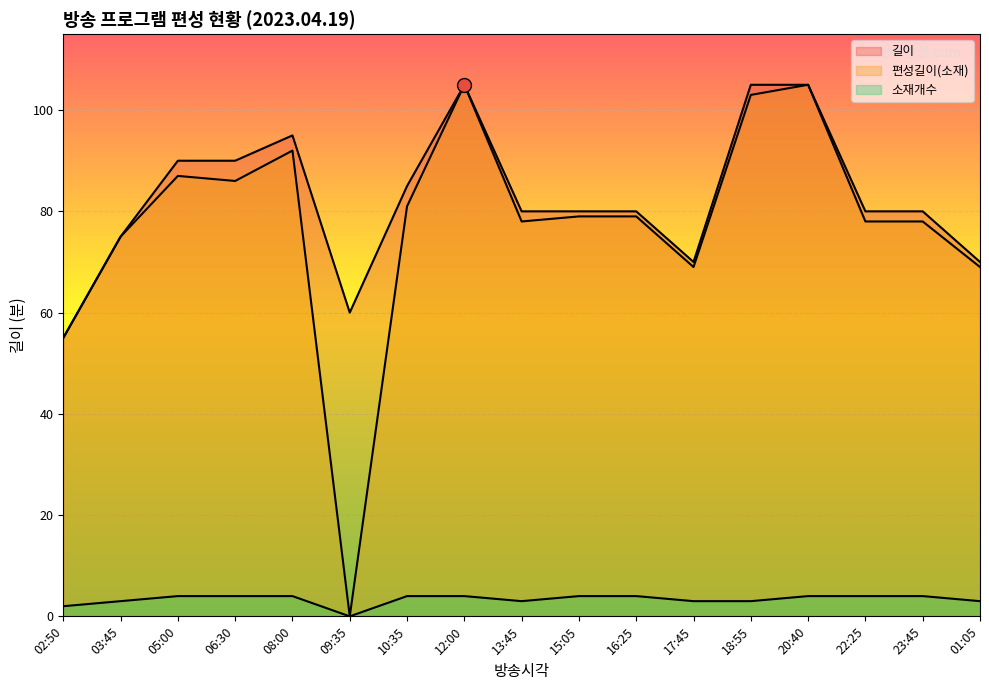

What is the spread (max minus min) of values at 20:40?

101